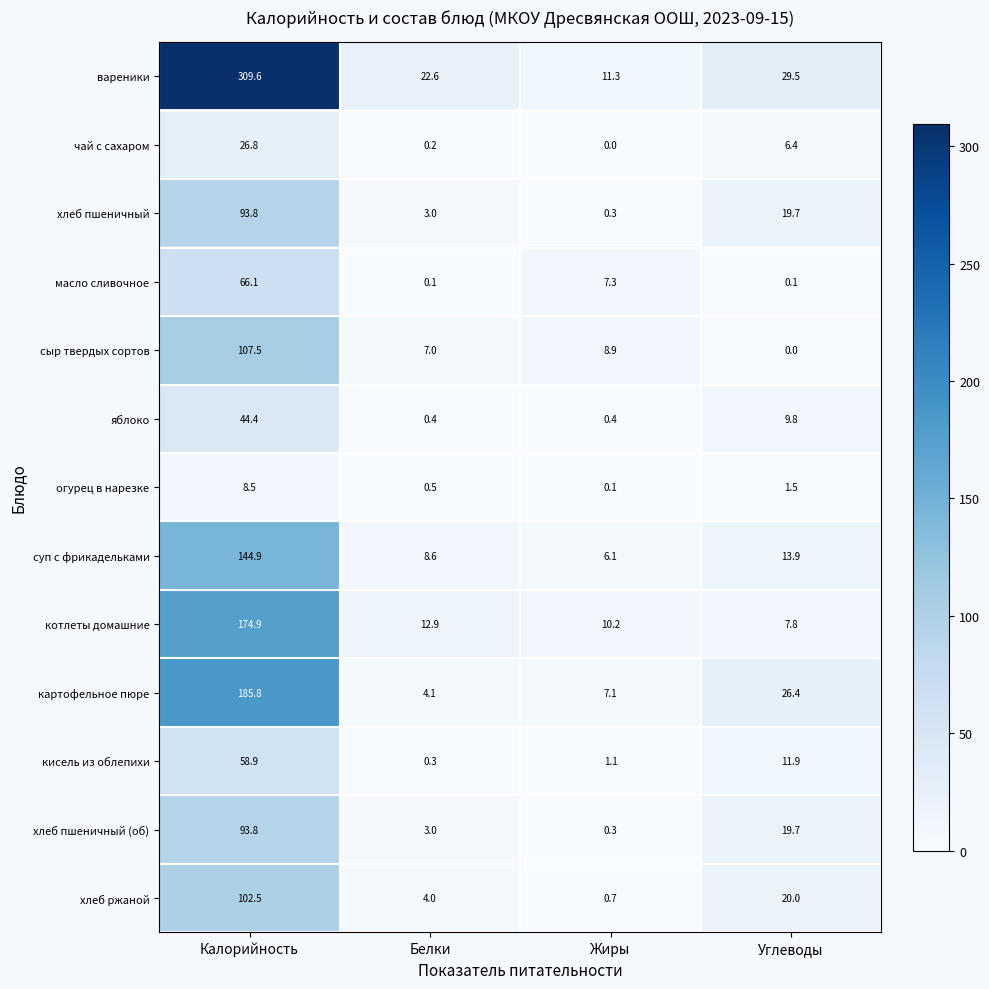

What is the total value across all series at Углеводы?

166.7